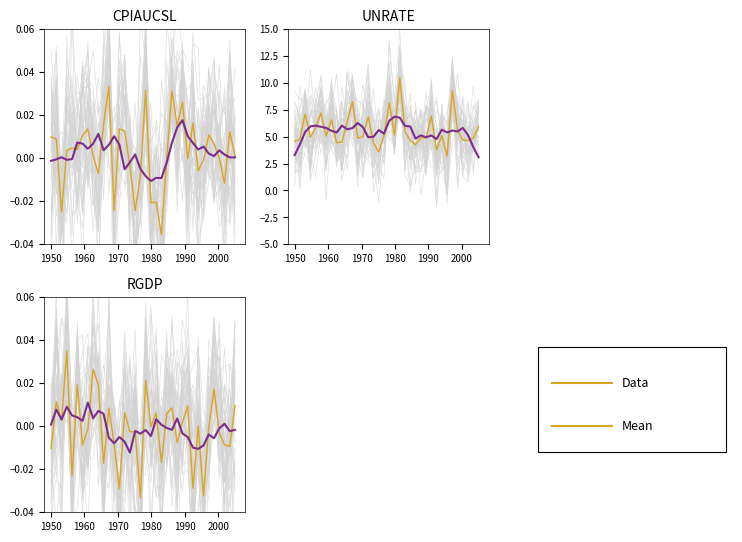

How many data points in Data are less than 0?

19